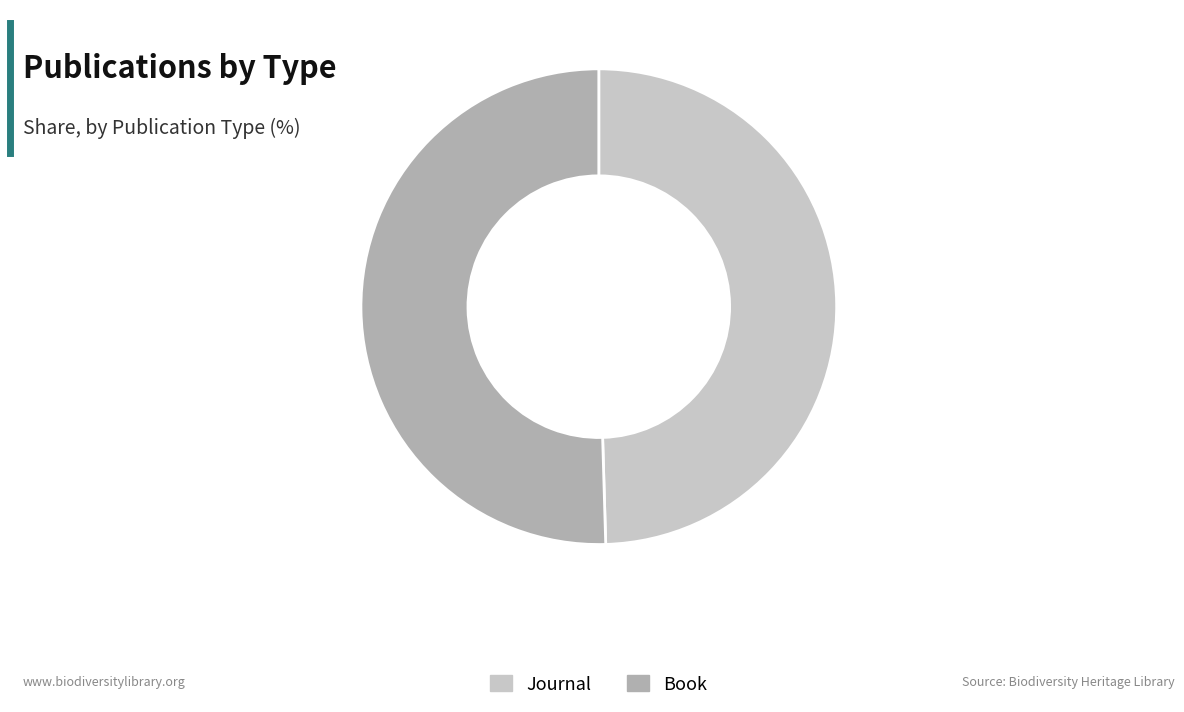

Does any single category account for the majority?

Yes